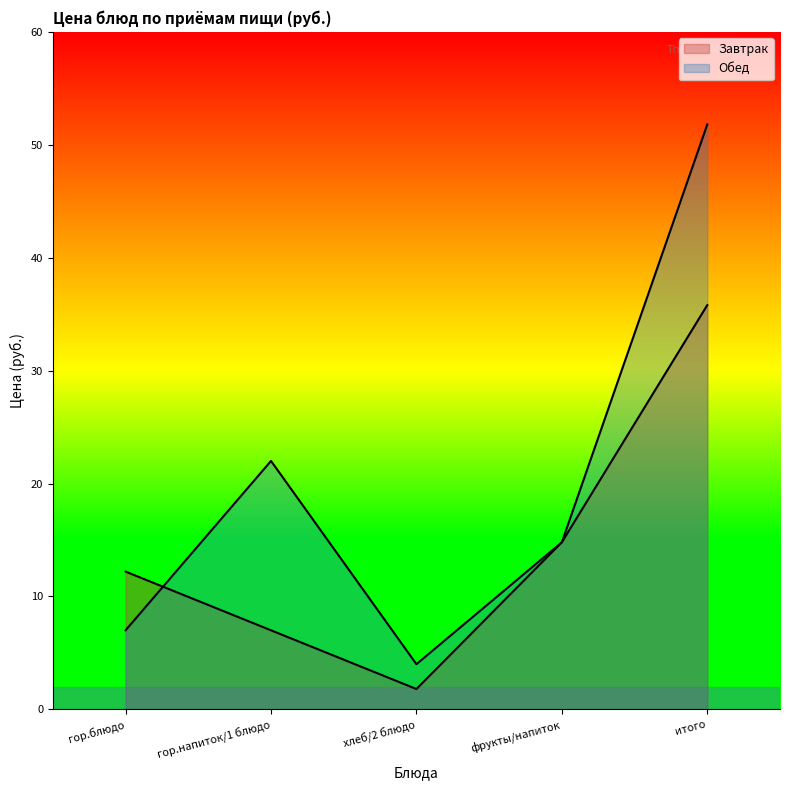

What is the difference between the maximum and minimum values in the Завтрак series?

34.0